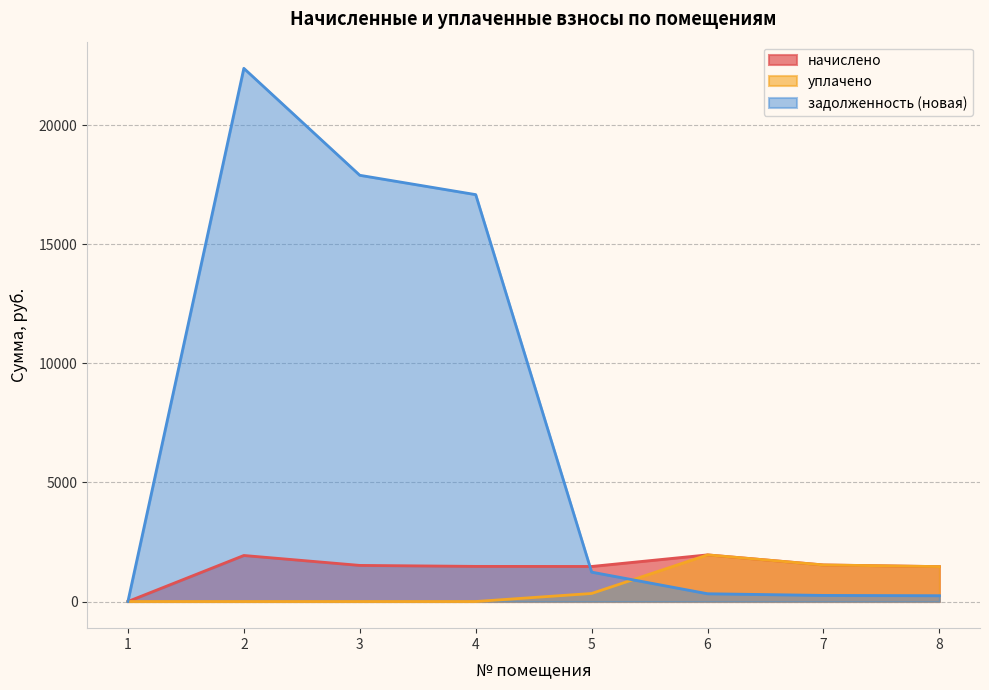

Reading left to right, list all the values displayed in this chart.

начислено: 0.0	1933.4	1516.9	1475.5	1472.3	1958.9	1535.9	1466.0
уплачено: 0.0	0.0	0.0	0.0	337.7	1958.9	1535.9	1466.0
задолженность (новая): 0.0	22392.8	17901.5	17089.3	1234.8	326.5	256.0	244.4